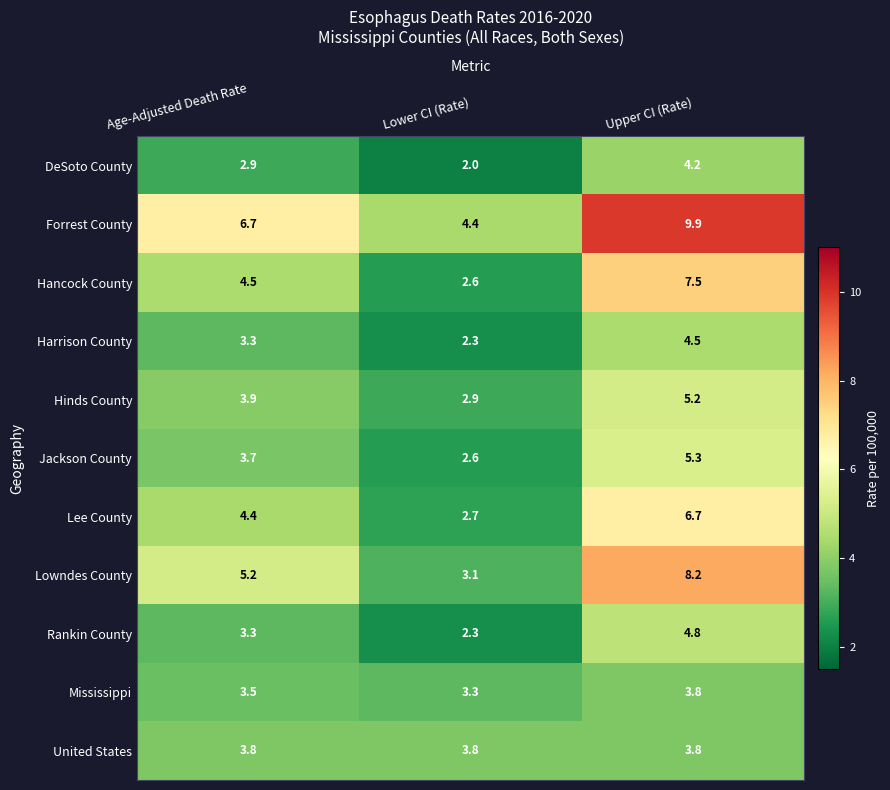

Is it true that Hancock County equals 7.2 at Age-Adjusted Death Rate?

False